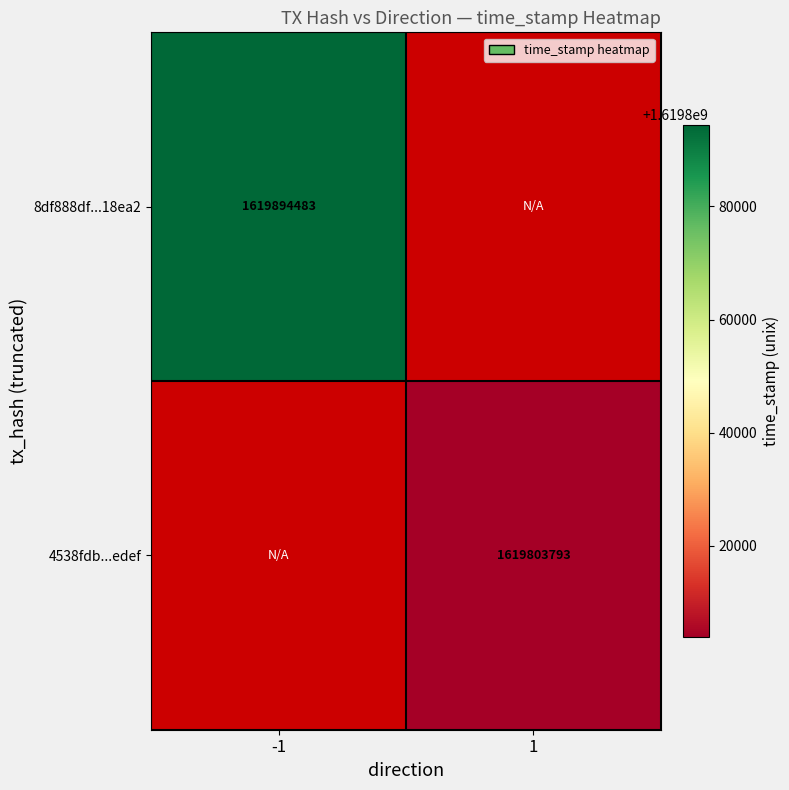

Is it true that 4538fdb...edef equals 1619803793 at 1?

True